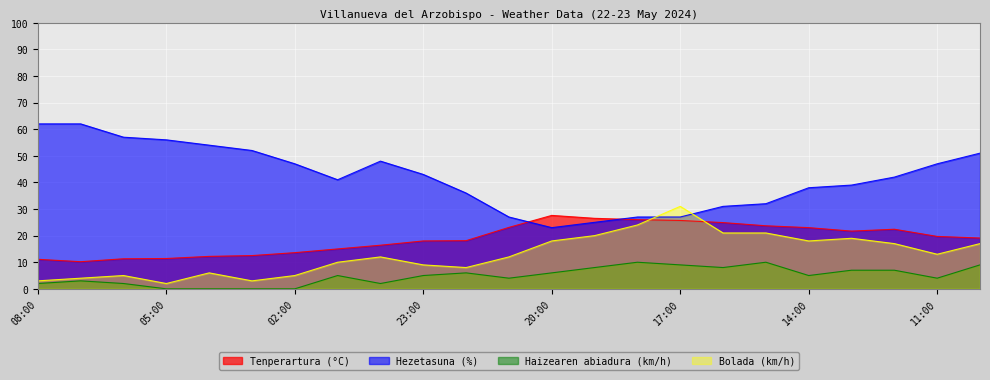

Which category has the highest value in the Tenperartura (°C) series?

20:00